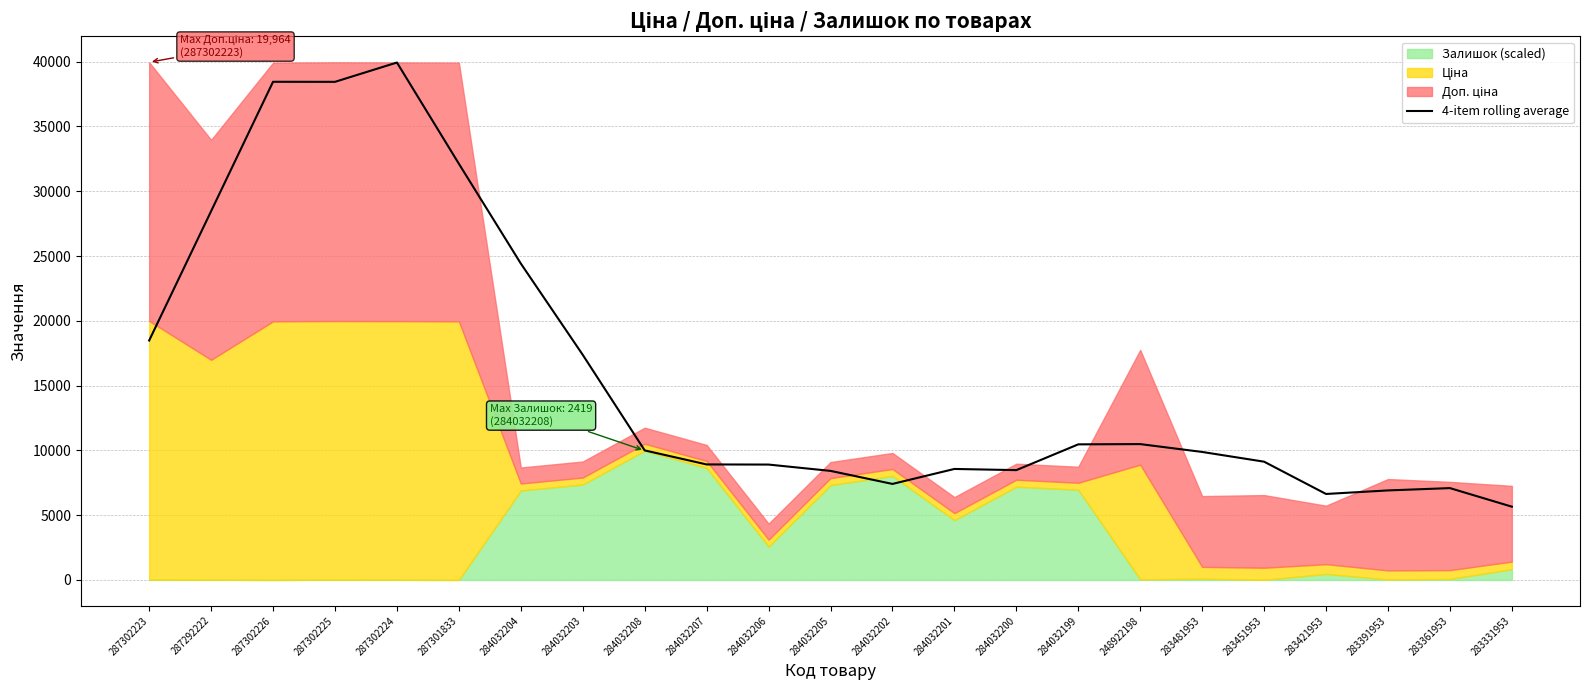

How many values are below 9879?

11